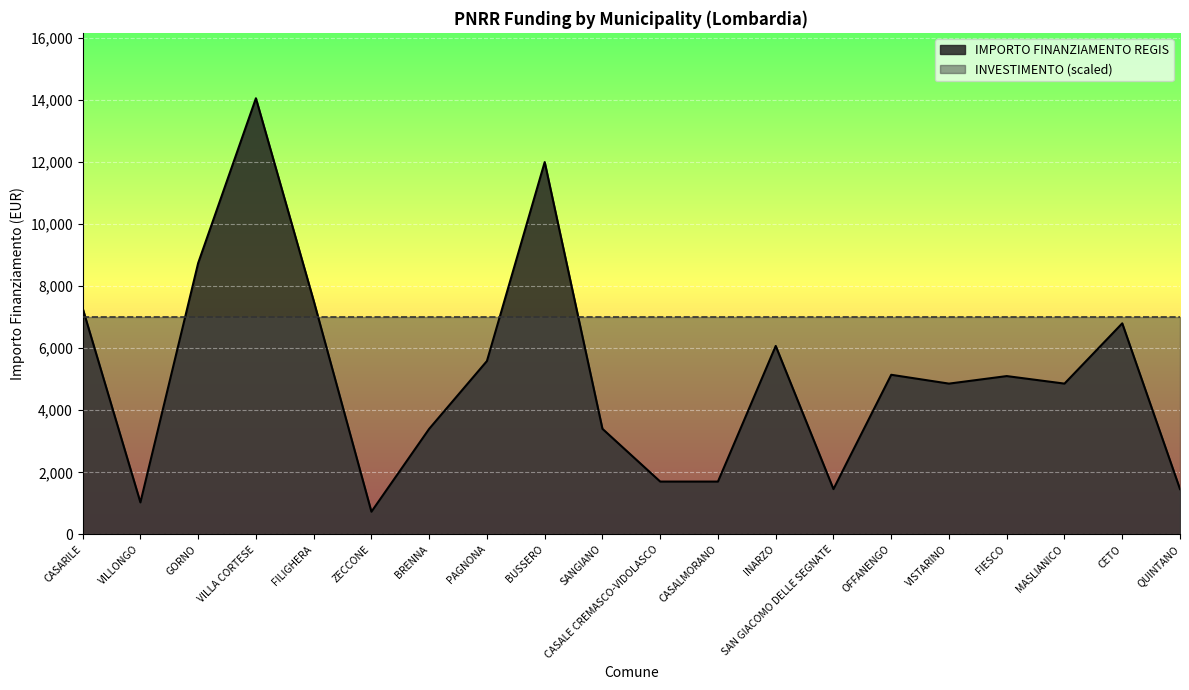

Between INARZO and PAGNONA, which is larger?

INARZO